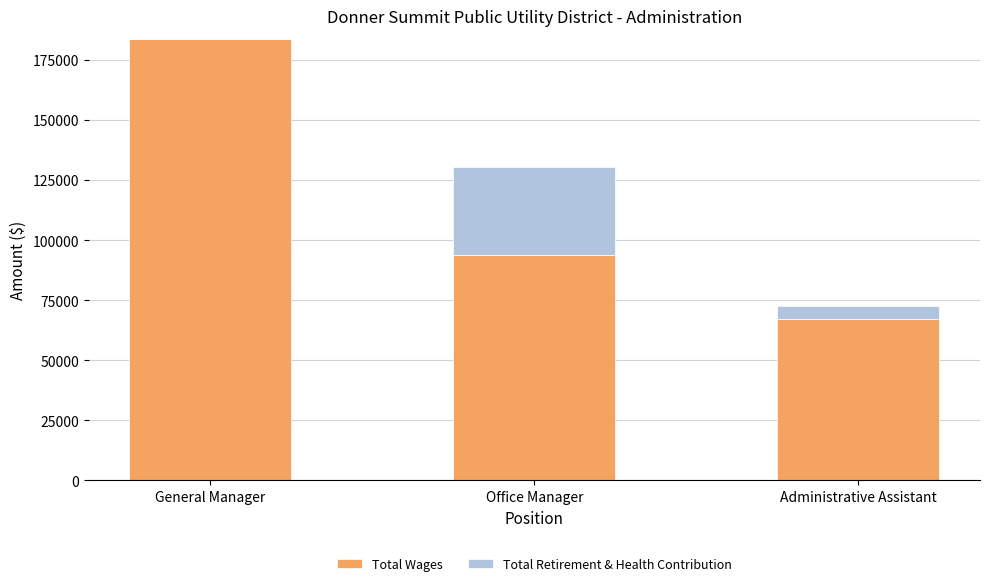

What is the maximum value for Total Wages?

183781